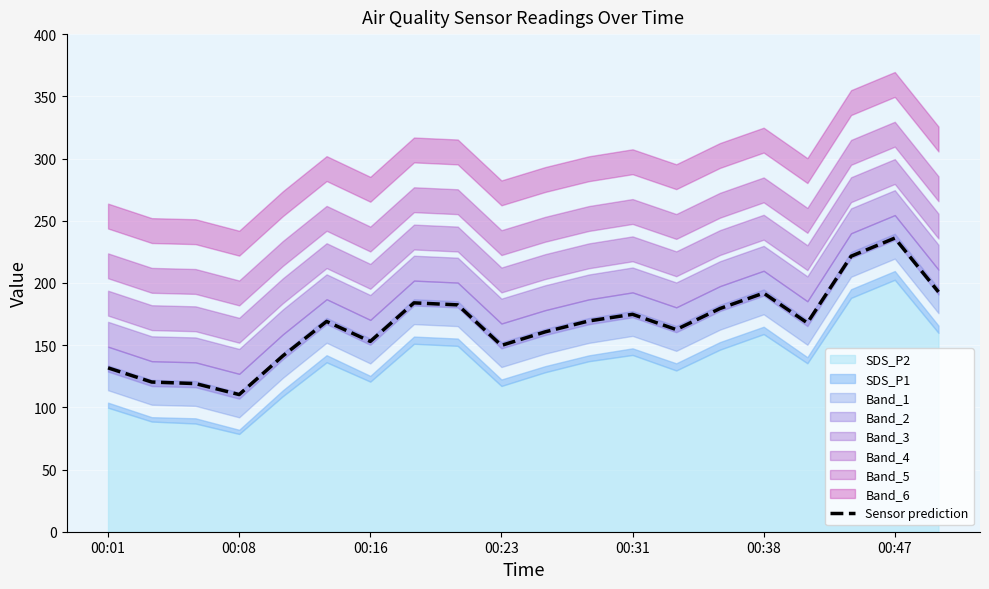

What is the difference between the maximum and second lowest values?

116.9